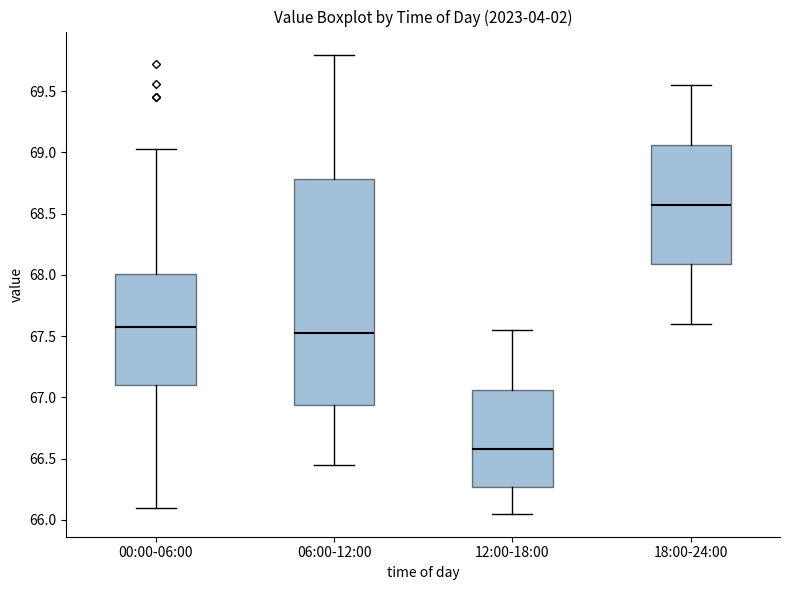

Reading left to right, read every box against the y-axis: the position of its median line, the range the box covers, and the ends of its whiskers. The values are not printed on the chart, so give them approximately, as read against the axis.

00:00-06:00: median 67.60, box 67.10 to 68.00, whiskers 66.10 to 69.05
06:00-12:00: median 67.55, box 66.95 to 68.80, whiskers 66.45 to 69.80
12:00-18:00: median 66.60, box 66.25 to 67.05, whiskers 66.05 to 67.55
18:00-24:00: median 68.60, box 68.10 to 69.05, whiskers 67.60 to 69.55